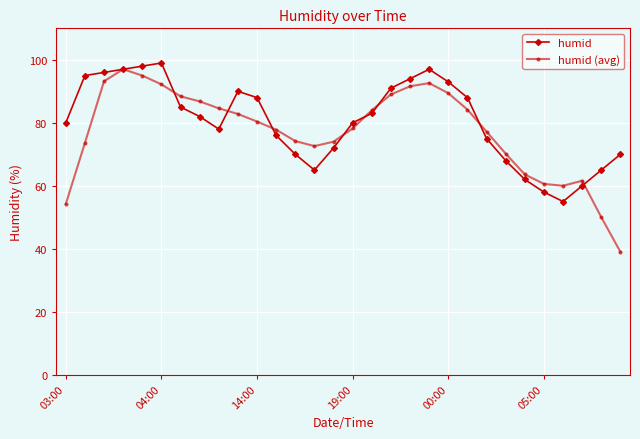

How many data points does each series have?

30